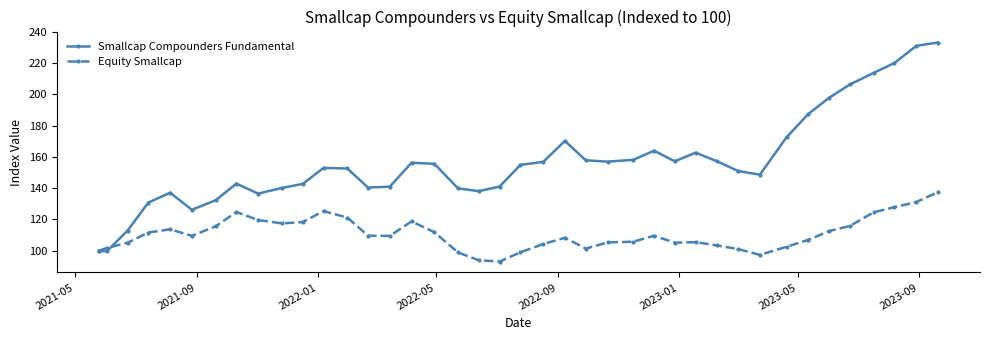

Does the chart have visible grid lines?

No